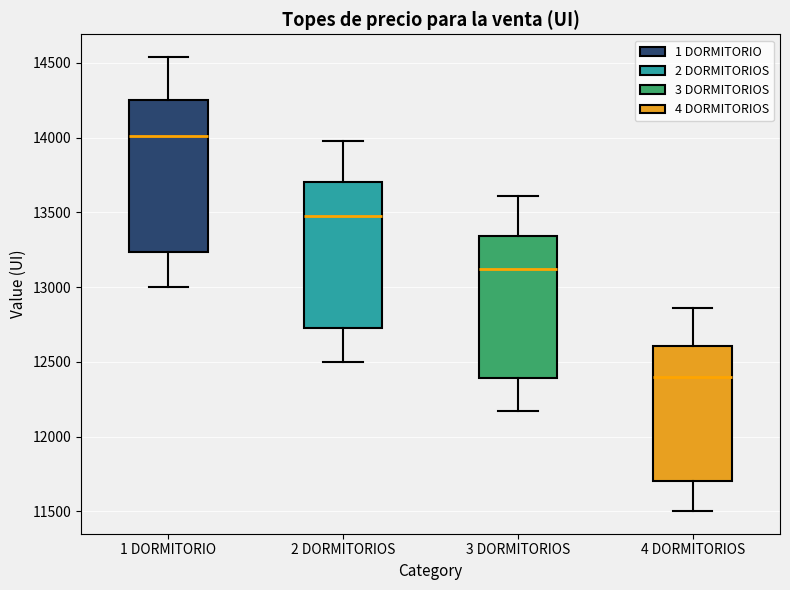

Reading left to right, read every box against the y-axis: the position of its median line, the range the box covers, and the ends of its whiskers. The values are not printed on the chart, so give them approximately, as read against the axis.

1 DORMITORIO: median 14000, box 13250 to 14250, whiskers 13000 to 14550
2 DORMITORIOS: median 13500, box 12700 to 13700, whiskers 12500 to 14000
3 DORMITORIOS: median 13100, box 12400 to 13350, whiskers 12150 to 13600
4 DORMITORIOS: median 12400, box 11700 to 12600, whiskers 11500 to 12850